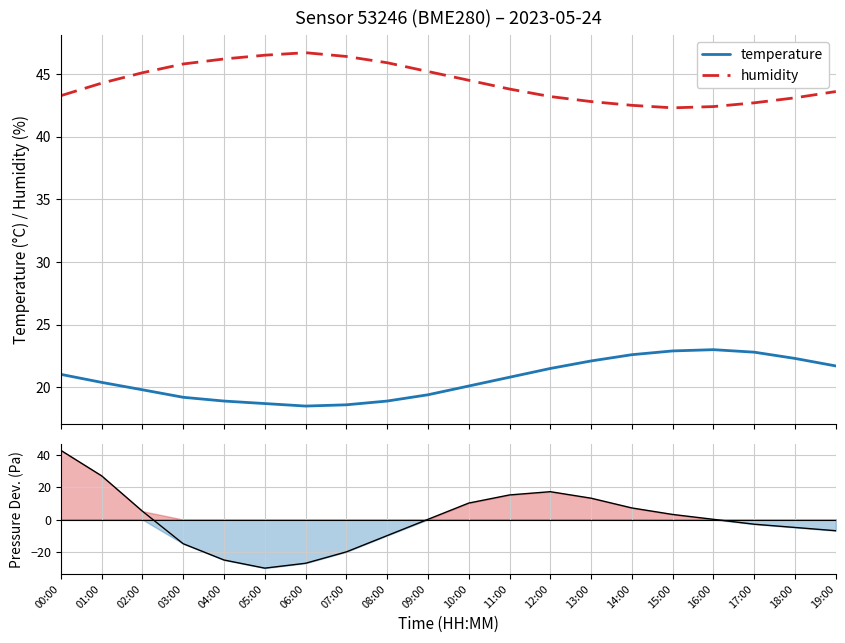

What is the value of the humidity point at the 3rd from the left?

45.1